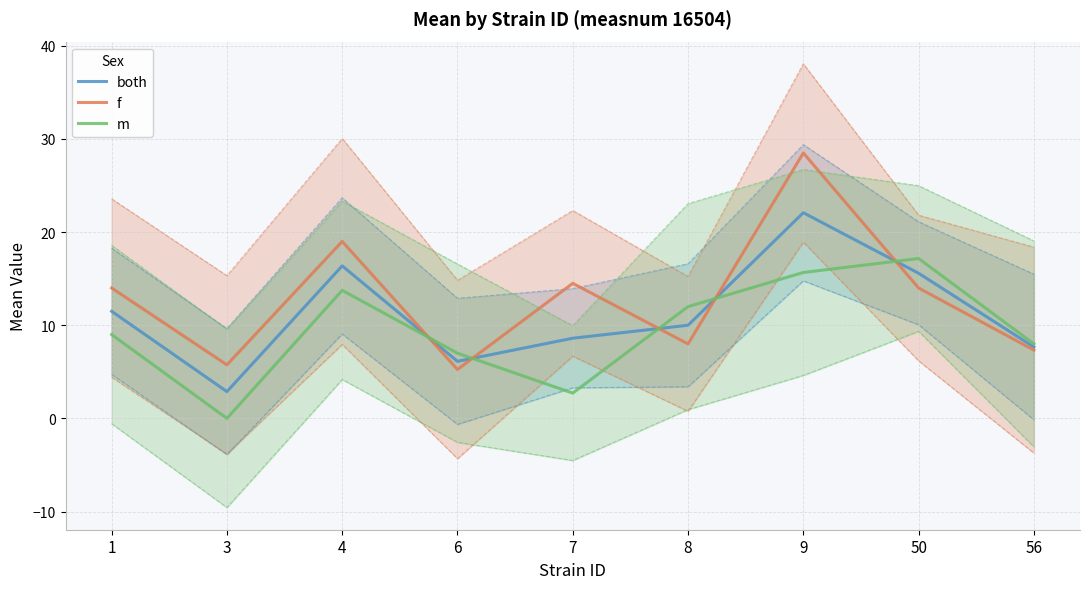

How many intersections are there between both and f?

5